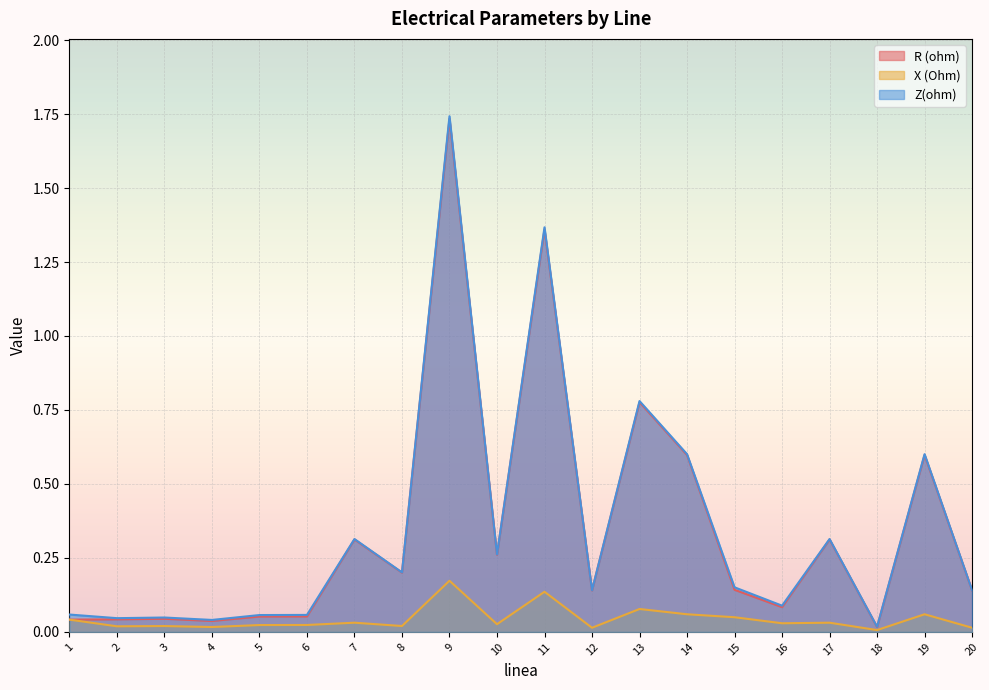

The value of X (Ohm) at 2 is 0.0. True or false?

True